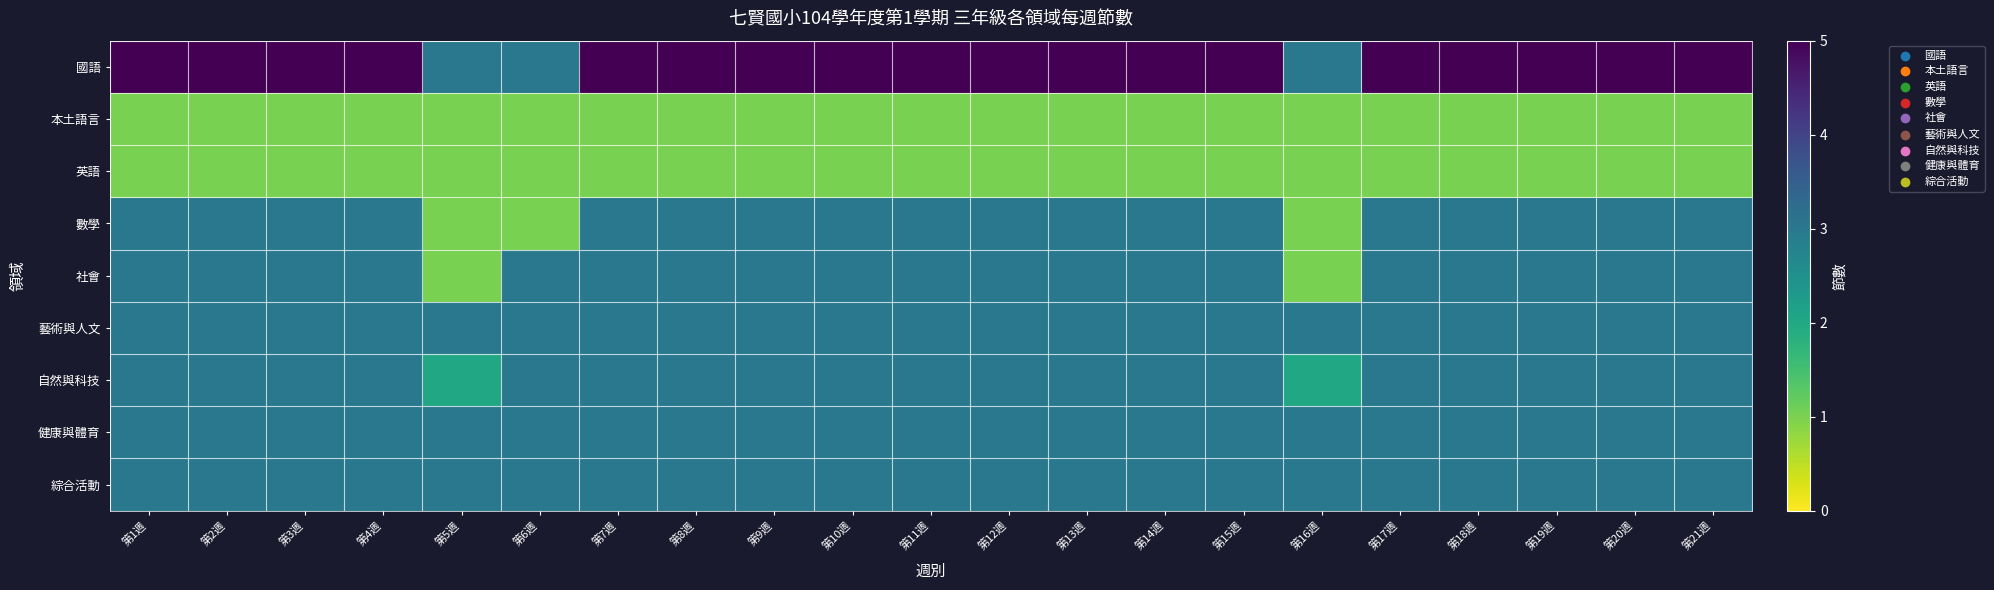

Reading left to right, what are all the values shown in this chart?

國語: 第1週=5	第2週=5	第3週=5	第4週=5	第5週=3	第6週=3	第7週=5	第8週=5	第9週=5	第10週=5	第11週=5	第12週=5	第13週=5	第14週=5	第15週=5	第16週=3	第17週=5	第18週=5	第19週=5	第20週=5	第21週=5
本土語言: 第1週=1	第2週=1	第3週=1	第4週=1	第5週=1	第6週=1	第7週=1	第8週=1	第9週=1	第10週=1	第11週=1	第12週=1	第13週=1	第14週=1	第15週=1	第16週=1	第17週=1	第18週=1	第19週=1	第20週=1	第21週=1
英語: 第1週=1	第2週=1	第3週=1	第4週=1	第5週=1	第6週=1	第7週=1	第8週=1	第9週=1	第10週=1	第11週=1	第12週=1	第13週=1	第14週=1	第15週=1	第16週=1	第17週=1	第18週=1	第19週=1	第20週=1	第21週=1
數學: 第1週=3	第2週=3	第3週=3	第4週=3	第5週=1	第6週=1	第7週=3	第8週=3	第9週=3	第10週=3	第11週=3	第12週=3	第13週=3	第14週=3	第15週=3	第16週=1	第17週=3	第18週=3	第19週=3	第20週=3	第21週=3
社會: 第1週=3	第2週=3	第3週=3	第4週=3	第5週=1	第6週=3	第7週=3	第8週=3	第9週=3	第10週=3	第11週=3	第12週=3	第13週=3	第14週=3	第15週=3	第16週=1	第17週=3	第18週=3	第19週=3	第20週=3	第21週=3
藝術與人文: 第1週=3	第2週=3	第3週=3	第4週=3	第5週=3	第6週=3	第7週=3	第8週=3	第9週=3	第10週=3	第11週=3	第12週=3	第13週=3	第14週=3	第15週=3	第16週=3	第17週=3	第18週=3	第19週=3	第20週=3	第21週=3
自然與科技: 第1週=3	第2週=3	第3週=3	第4週=3	第5週=2	第6週=3	第7週=3	第8週=3	第9週=3	第10週=3	第11週=3	第12週=3	第13週=3	第14週=3	第15週=3	第16週=2	第17週=3	第18週=3	第19週=3	第20週=3	第21週=3
健康與體育: 第1週=3	第2週=3	第3週=3	第4週=3	第5週=3	第6週=3	第7週=3	第8週=3	第9週=3	第10週=3	第11週=3	第12週=3	第13週=3	第14週=3	第15週=3	第16週=3	第17週=3	第18週=3	第19週=3	第20週=3	第21週=3
綜合活動: 第1週=3	第2週=3	第3週=3	第4週=3	第5週=3	第6週=3	第7週=3	第8週=3	第9週=3	第10週=3	第11週=3	第12週=3	第13週=3	第14週=3	第15週=3	第16週=3	第17週=3	第18週=3	第19週=3	第20週=3	第21週=3